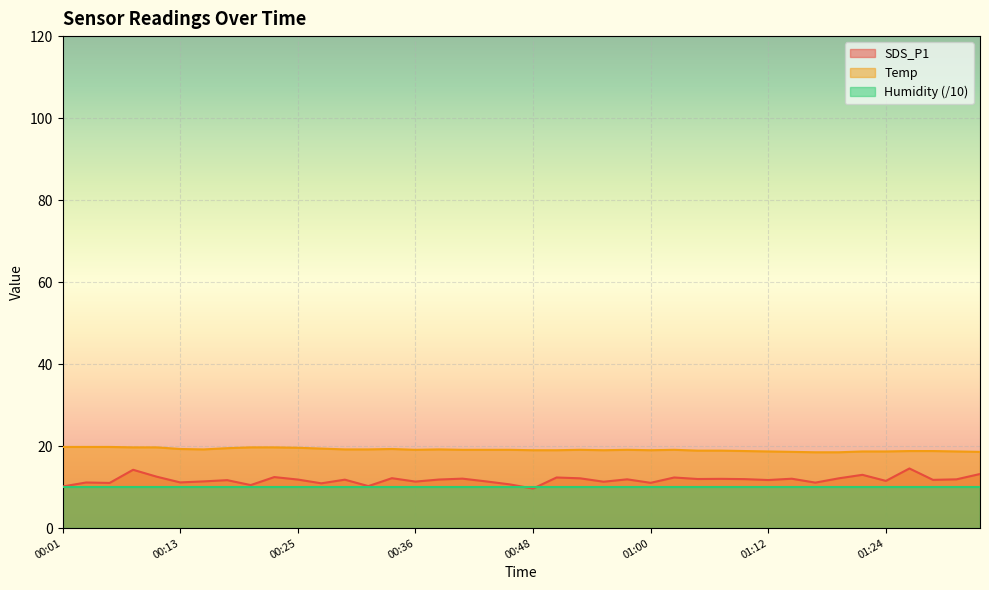

Rank the series by their average value, from lowest to highest.

Humidity (/10), SDS_P1, Temp